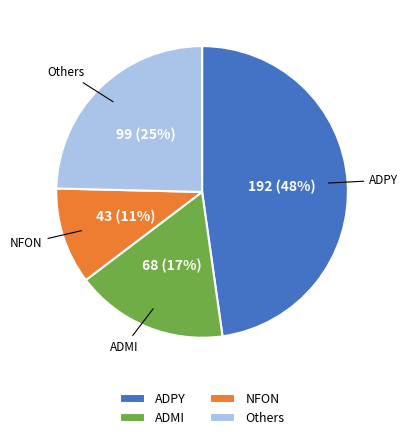

True or false: NFON accounts for 1% of the total.

False